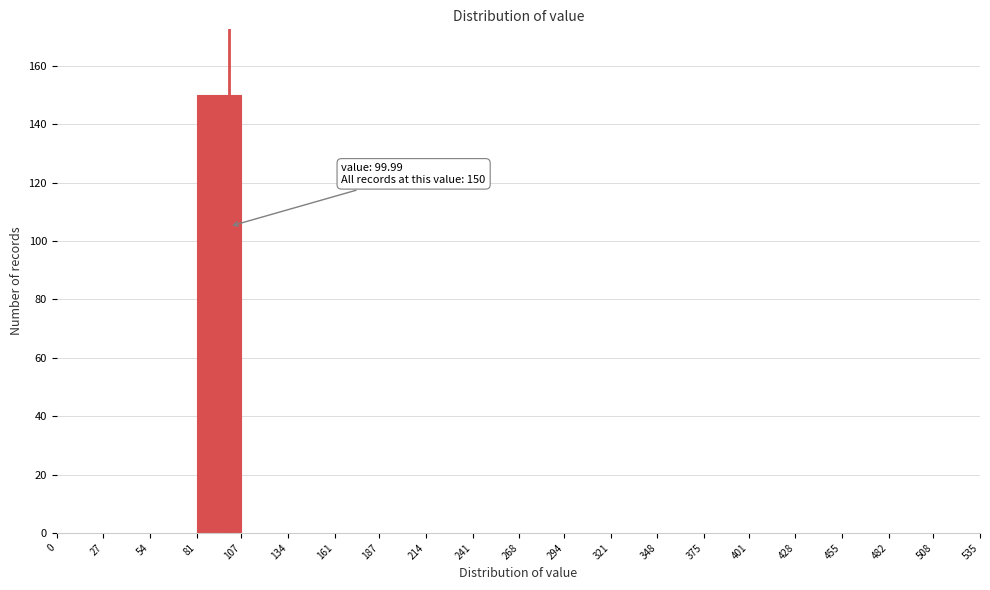

Which range on the x-axis has the tallest bar?

81 to 107